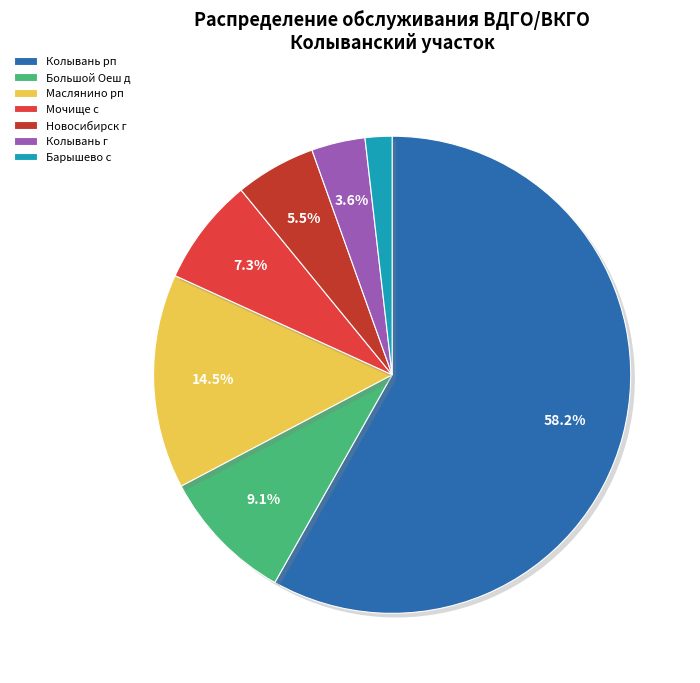

What is the ratio of the value at Мочище с to the value at Маслянино рп?

0.5